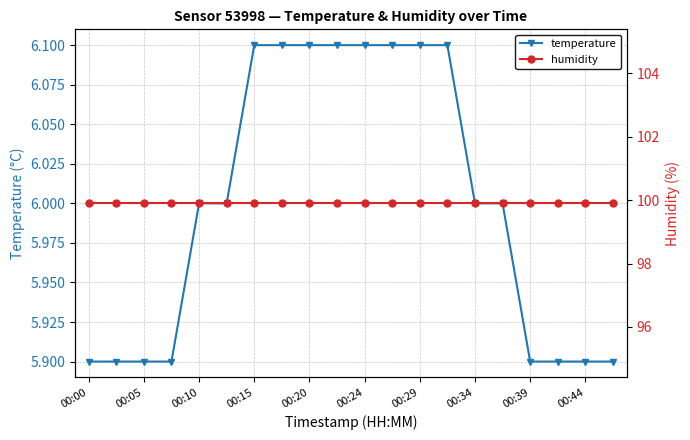

What is the lowest value of the temperature series?

5.9